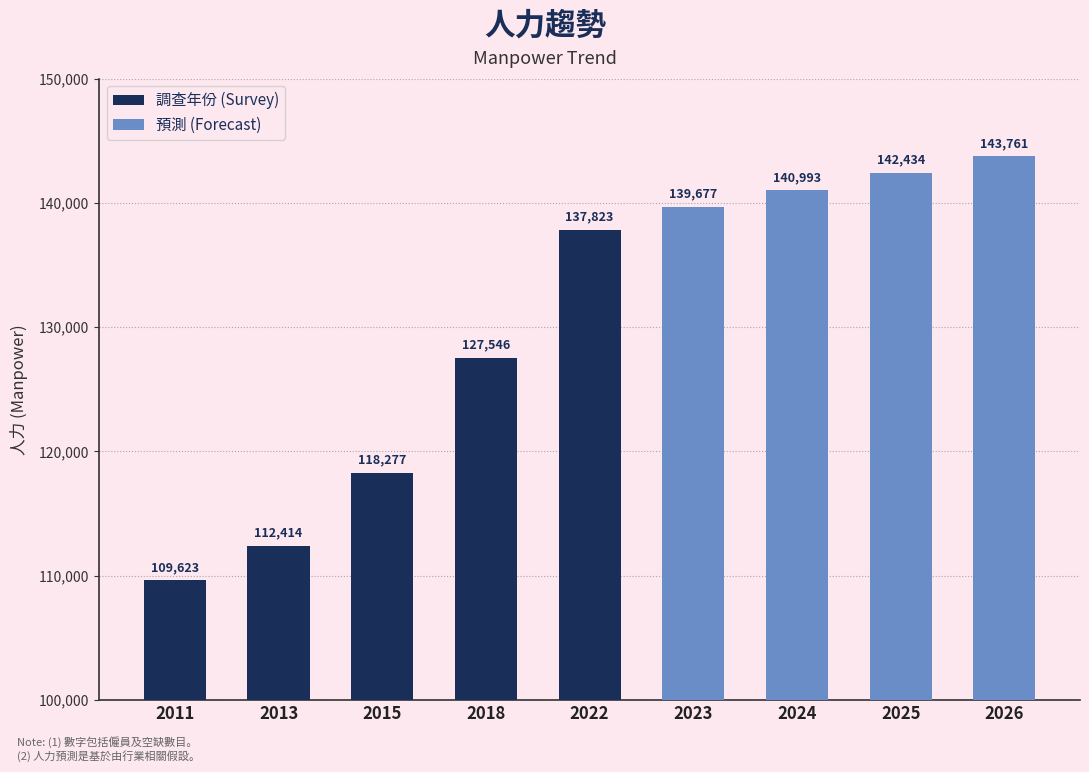

How many values in 預測 (Forecast) are above zero?

4